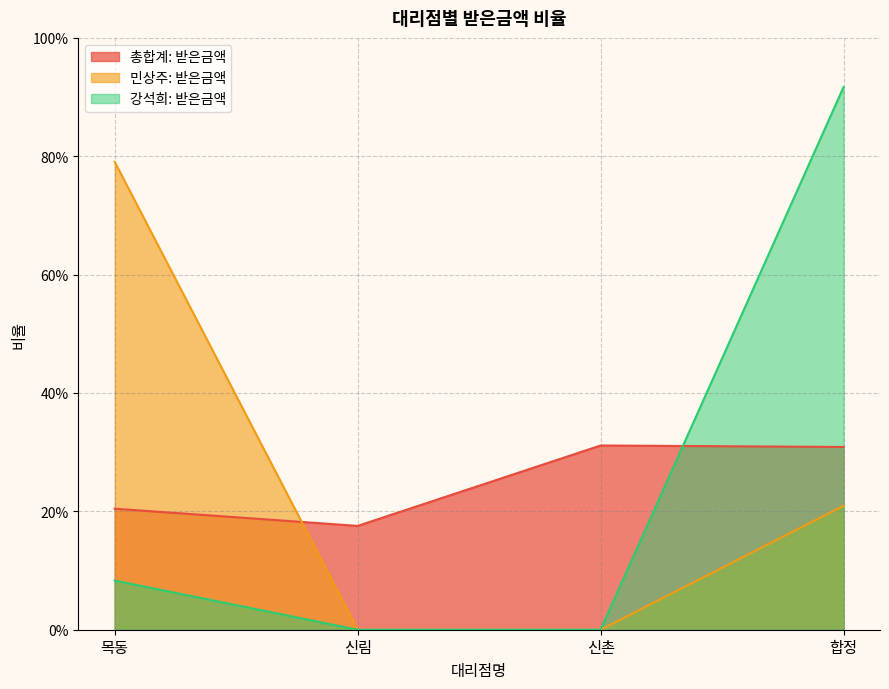

What is the difference between the 강석희: 받은금액 values at 목동 and 신촌?

0.1